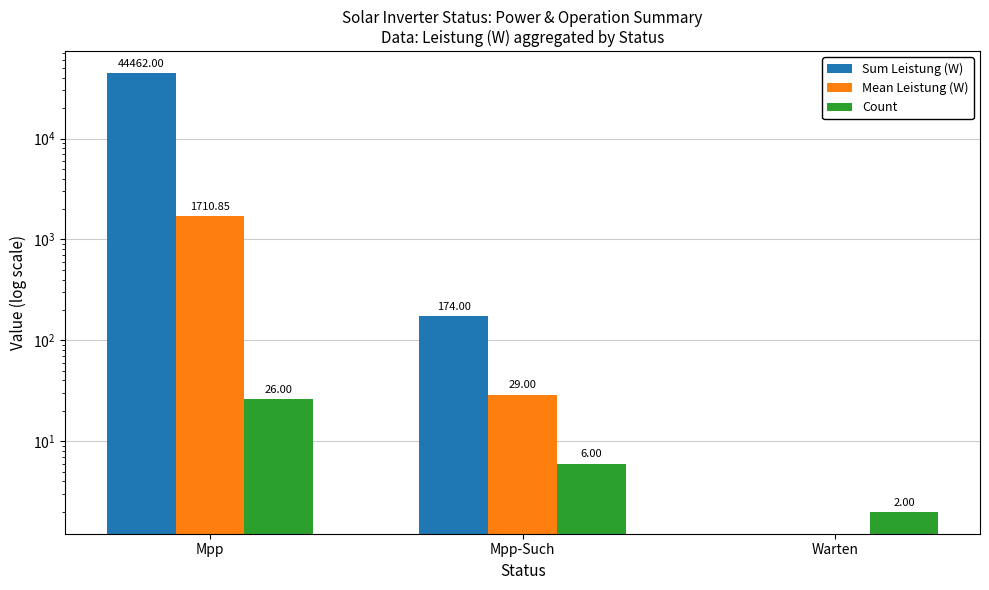

At which label does Mean Leistung (W) reach its peak?

Mpp